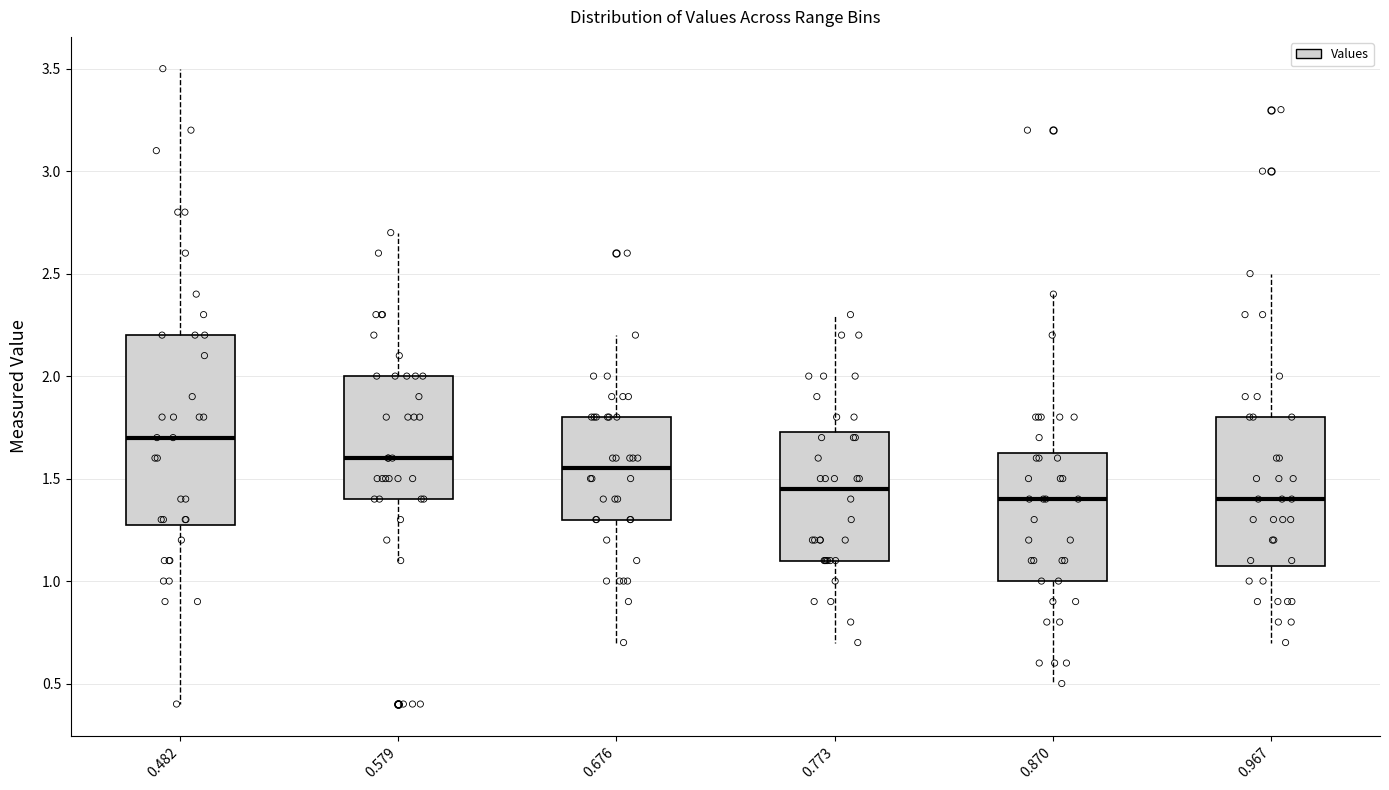

Where is the upper edge of the box at x = 0.773 on the y-axis? The values are not printed on the chart, so give them approximately, as read against the axis.

1.75